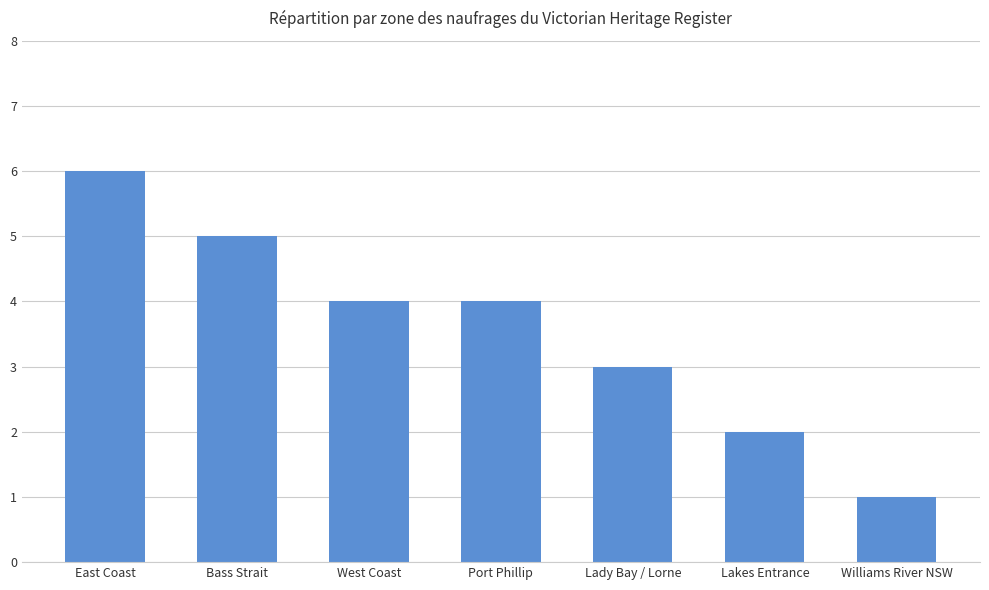

At which category does the chart reach its minimum across all series?

Williams River NSW